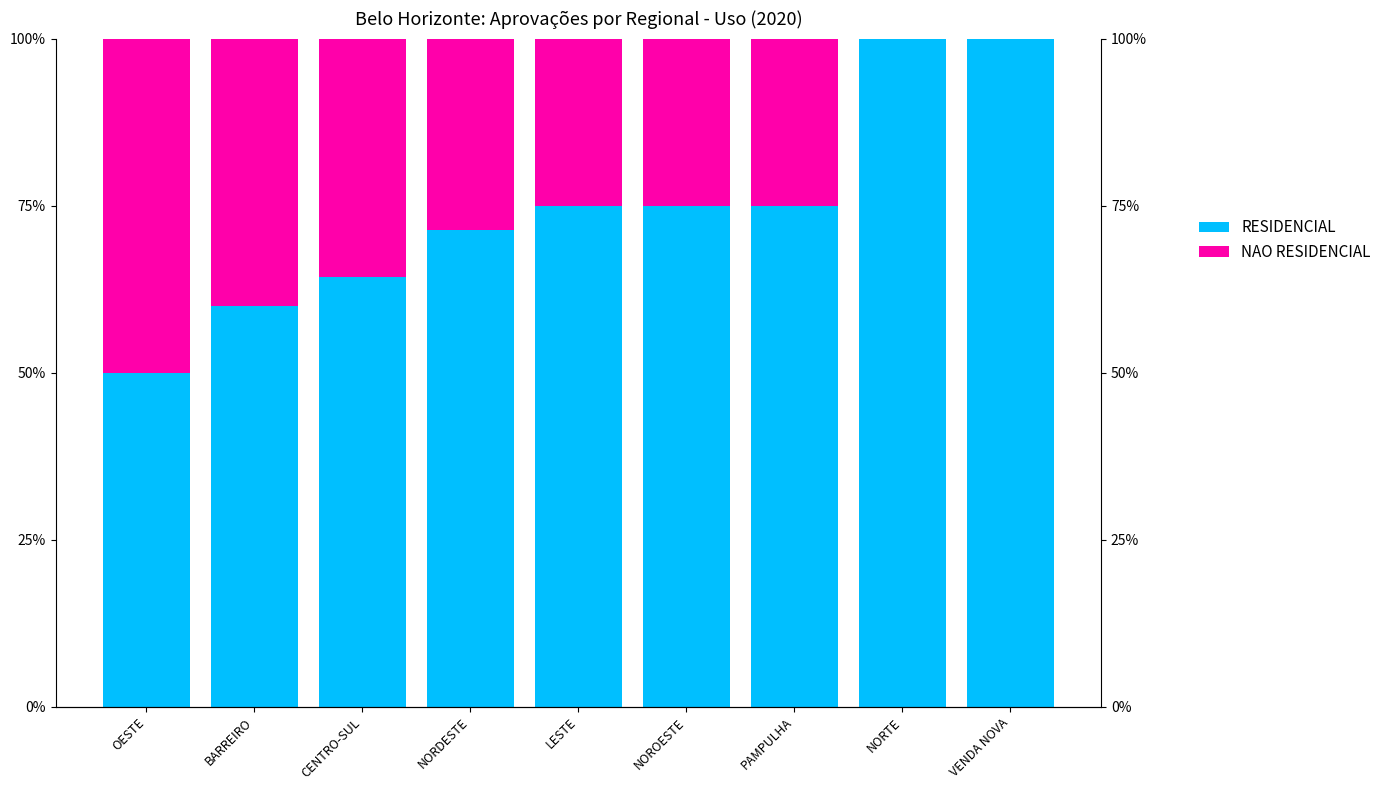

Is the value of NAO RESIDENCIAL at OESTE greater than the value of RESIDENCIAL at NORDESTE?

No